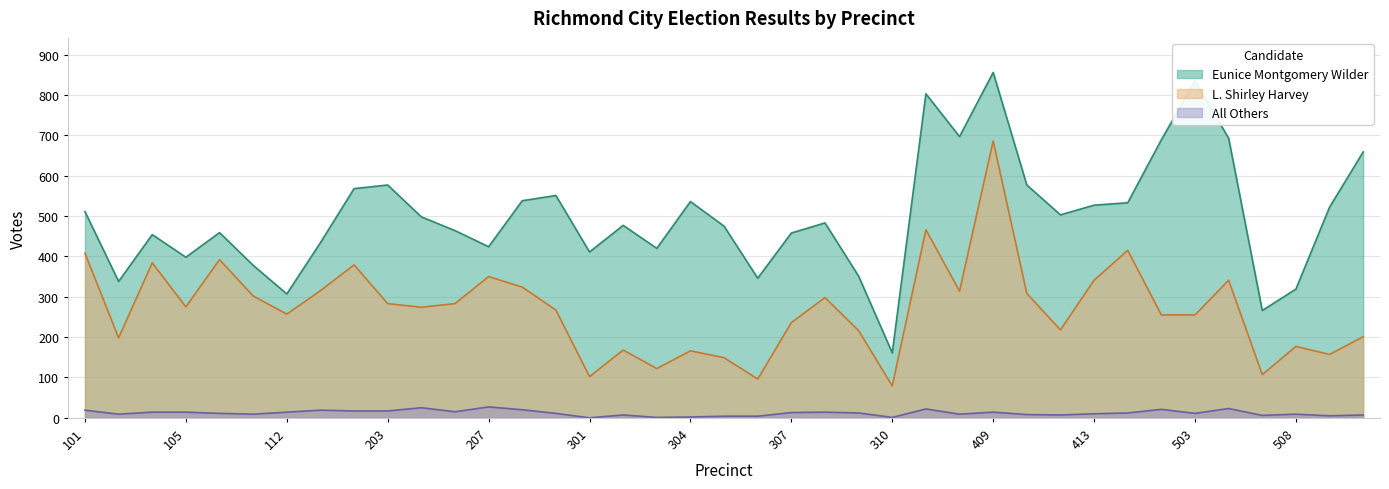

In Eunice Montgomery Wilder, how many points are lower than both neighbors (excluding endpoints)?

11